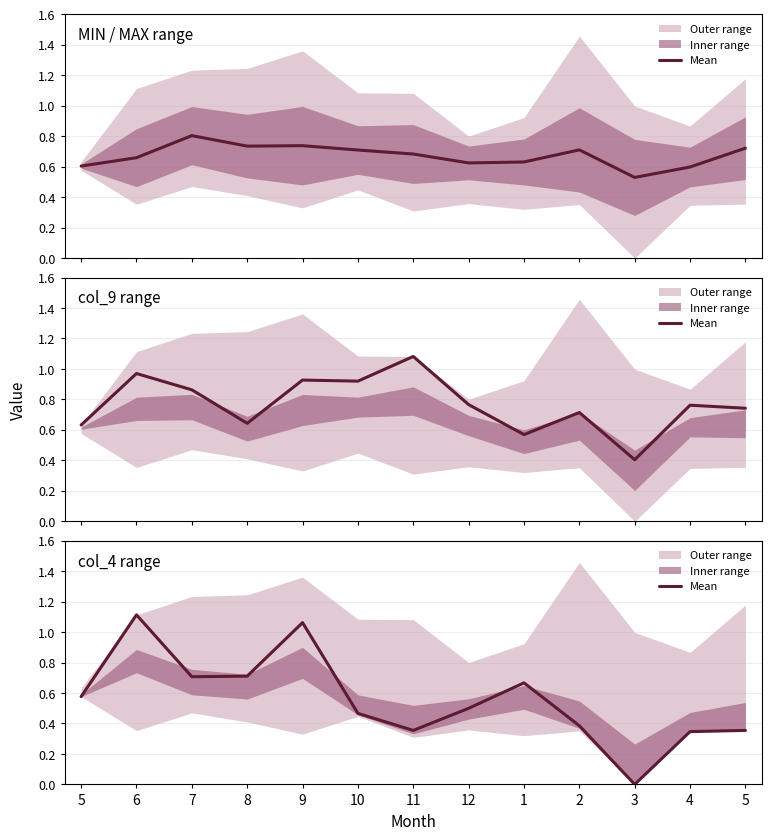

What is the label of the 11th point from the left?

3